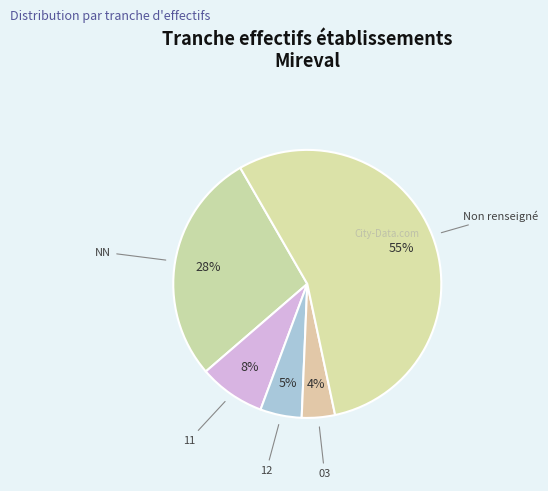

Is there any slice that represents more than half of the pie?

Yes